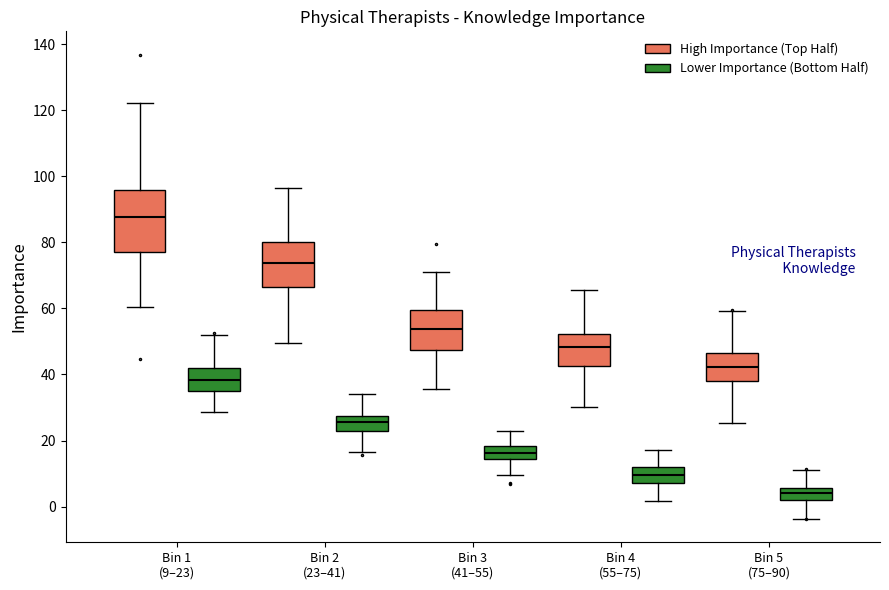

Reading left to right, transcribe this box plot: for each box, give where its median line is, the range the box spans, and where its two whiskers end, as read against the y-axis. The values are not printed on the chart, so give them approximately, as read against the axis.

Bin 1 (9–23) (High Importance (Top Half)): median 88, box 78 to 96, whiskers 60 to 122
Bin 1 (9–23) (Lower Importance (Bottom Half)): median 38, box 34 to 42, whiskers 28 to 52
Bin 2 (23–41) (High Importance (Top Half)): median 74, box 66 to 80, whiskers 50 to 96
Bin 2 (23–41) (Lower Importance (Bottom Half)): median 26, box 22 to 28, whiskers 16 to 34
Bin 3 (41–55) (High Importance (Top Half)): median 54, box 48 to 60, whiskers 36 to 72
Bin 3 (41–55) (Lower Importance (Bottom Half)): median 16, box 14 to 18, whiskers 10 to 22
Bin 4 (55–75) (High Importance (Top Half)): median 48, box 42 to 52, whiskers 30 to 66
Bin 4 (55–75) (Lower Importance (Bottom Half)): median 10, box 8 to 12, whiskers 2 to 18
Bin 5 (75–90) (High Importance (Top Half)): median 42, box 38 to 46, whiskers 26 to 60
Bin 5 (75–90) (Lower Importance (Bottom Half)): median 4, box 2 to 6, whiskers -4 to 10